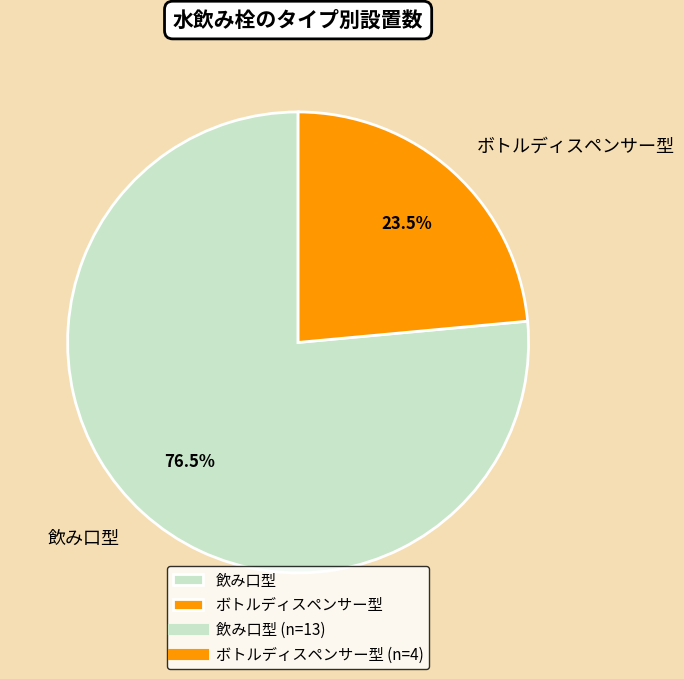

Which slice is the largest?

飲み口型